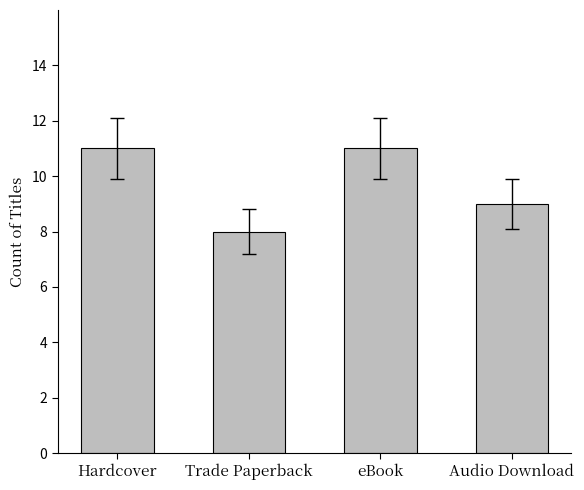

What is the maximum value shown in the chart?

11